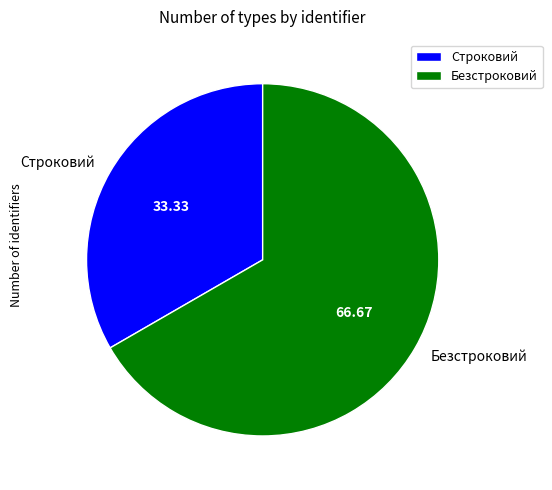

The Безстроковий slice represents 67% of the pie. True or false?

True